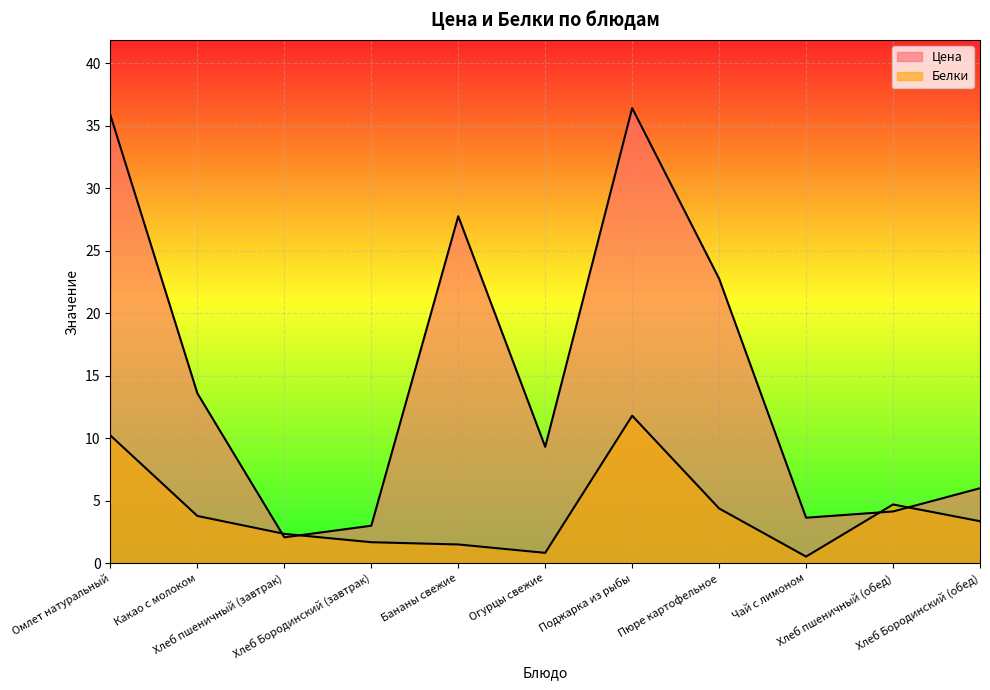

Which has a higher value, Хлеб Бородинский (обед) or Хлеб Бородинский (завтрак)?

Хлеб Бородинский (обед)